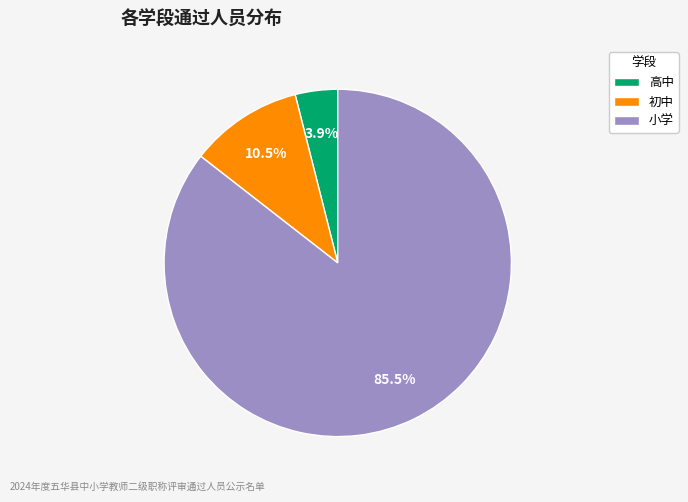

To the nearest percent, what is the average slice percentage?

33%